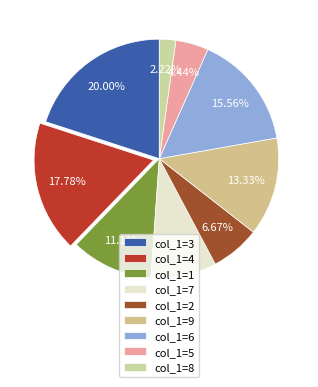

Count the number of slices in the pie.

9